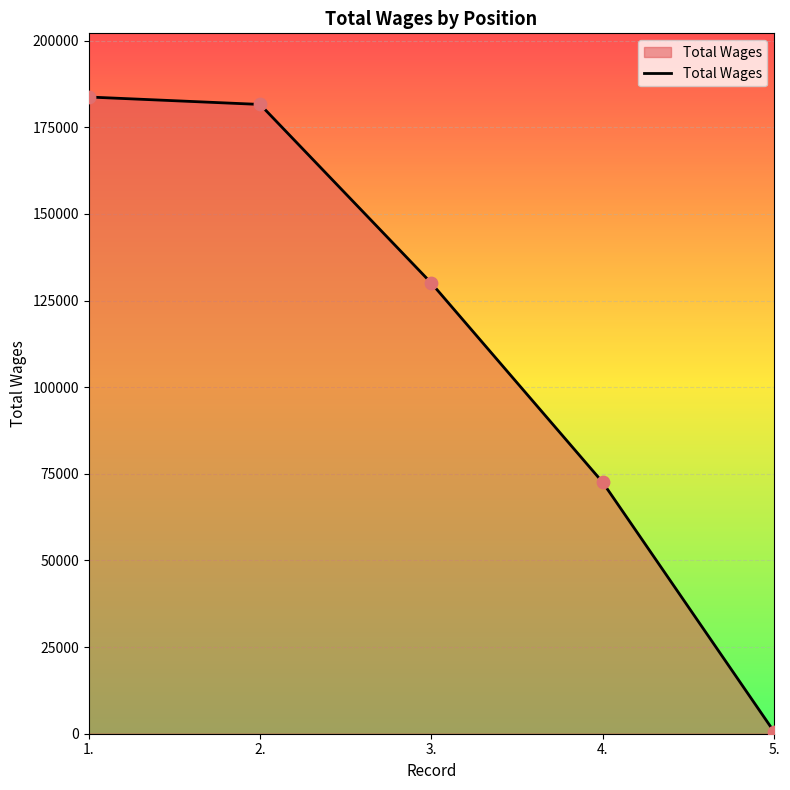

Which has a higher value, 3. or 2.?

2.